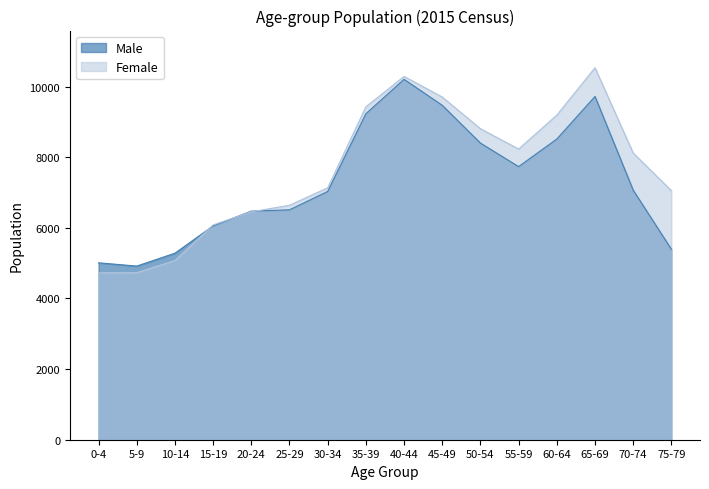

Count the number of categories in the chart.

16